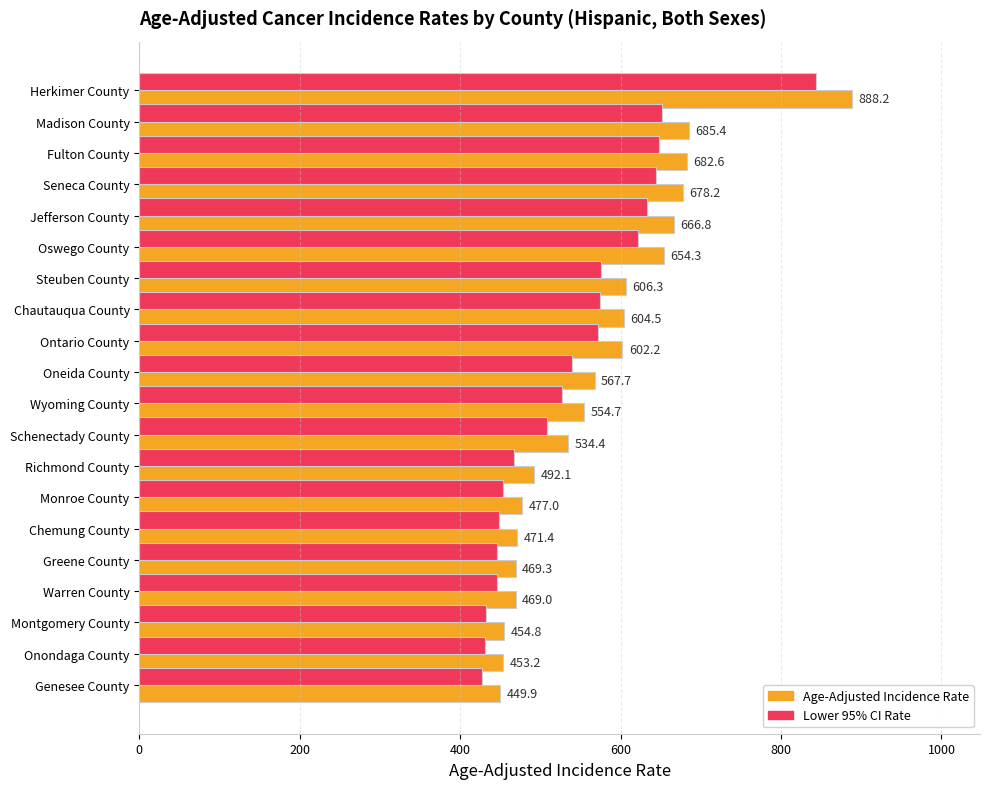

Which series has the widest spread of values?

Age-Adjusted Incidence Rate